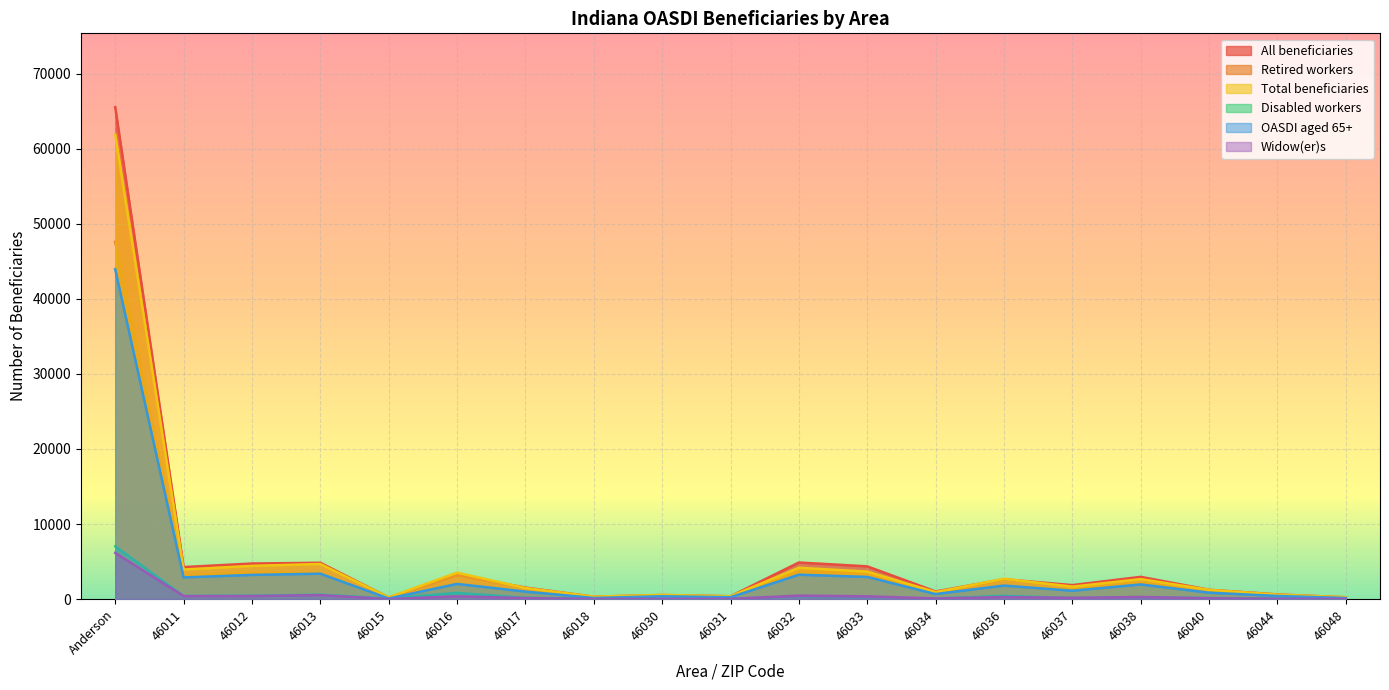

At 46033, list the series in order from largest to smallest.

All beneficiaries, Total beneficiaries, Retired workers, OASDI aged 65+, Widow(er)s, Disabled workers